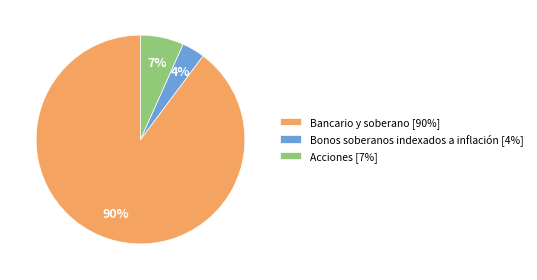

Combined, do Bonos soberanos indexados a inflación and Bancario y soberano account for over 50%?

Yes